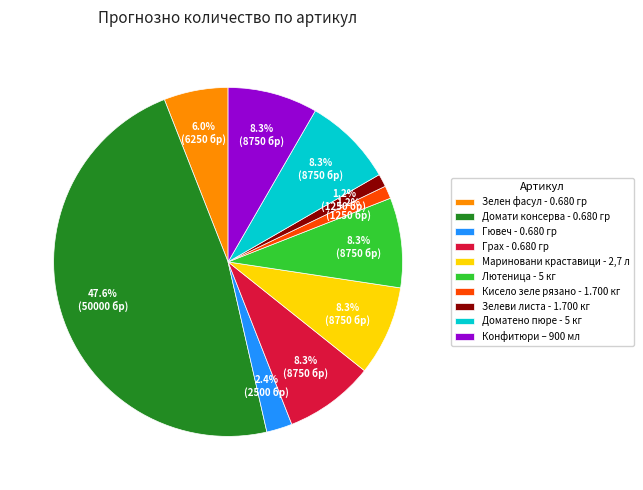

How many segments does this pie chart have?

10